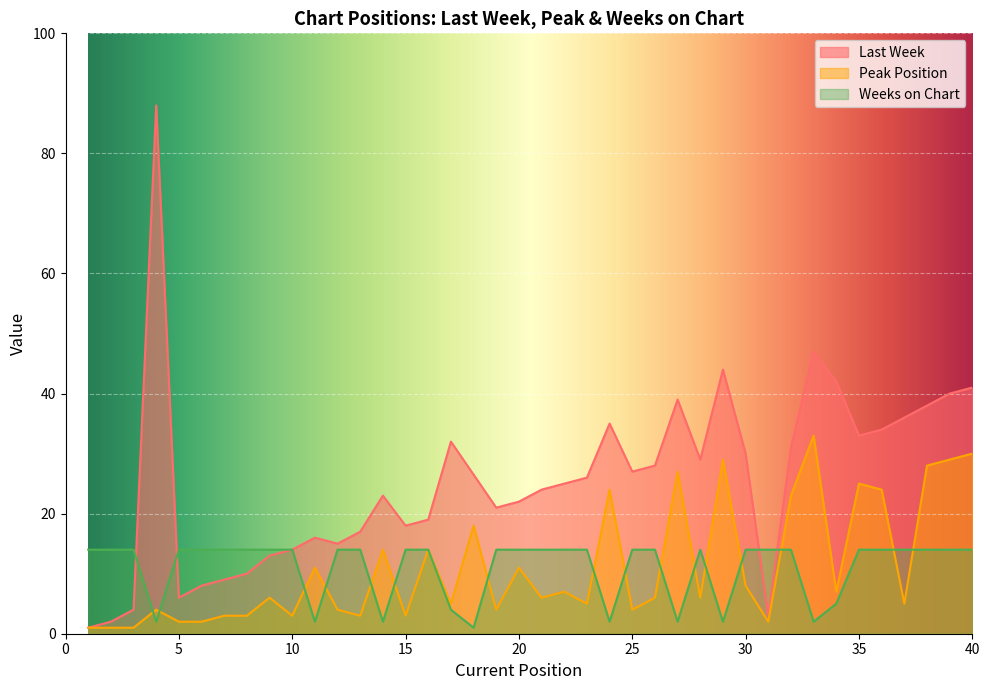

In Peak Position, how many points are higher than both neighbors (excluding endpoints)?

13